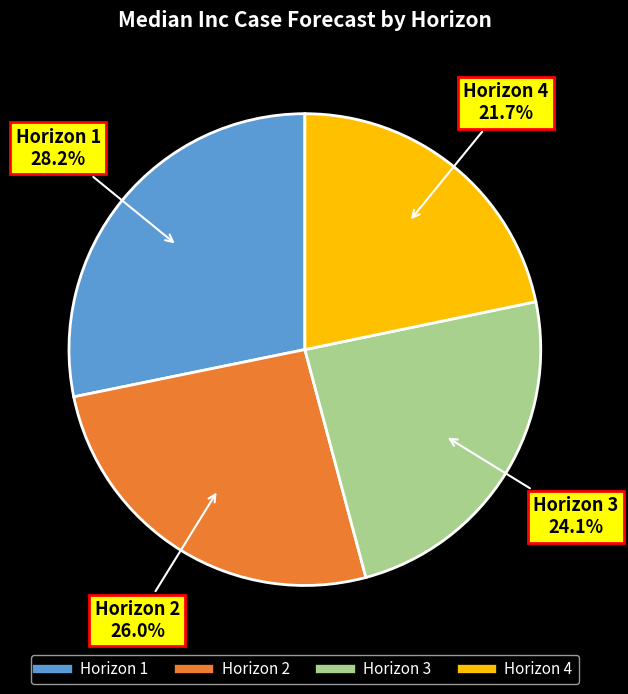

To the nearest percent, what is the difference between the largest and smallest slice percentages?

6%